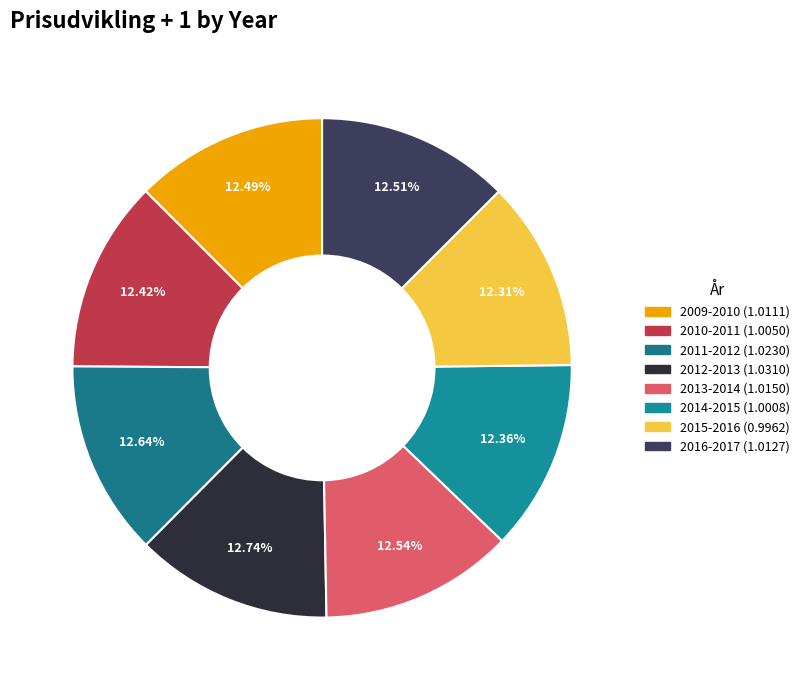

Which category has the biggest portion of the pie?

2012-2013